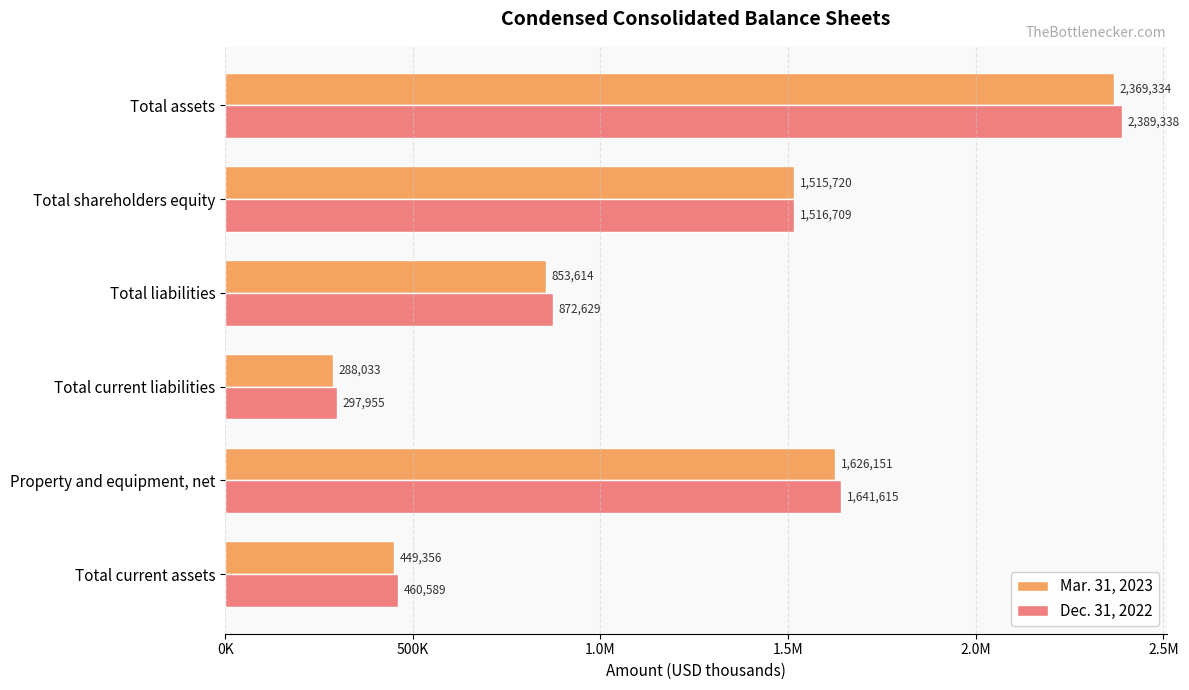

What are all the series names shown in the legend?

Mar. 31, 2023, Dec. 31, 2022